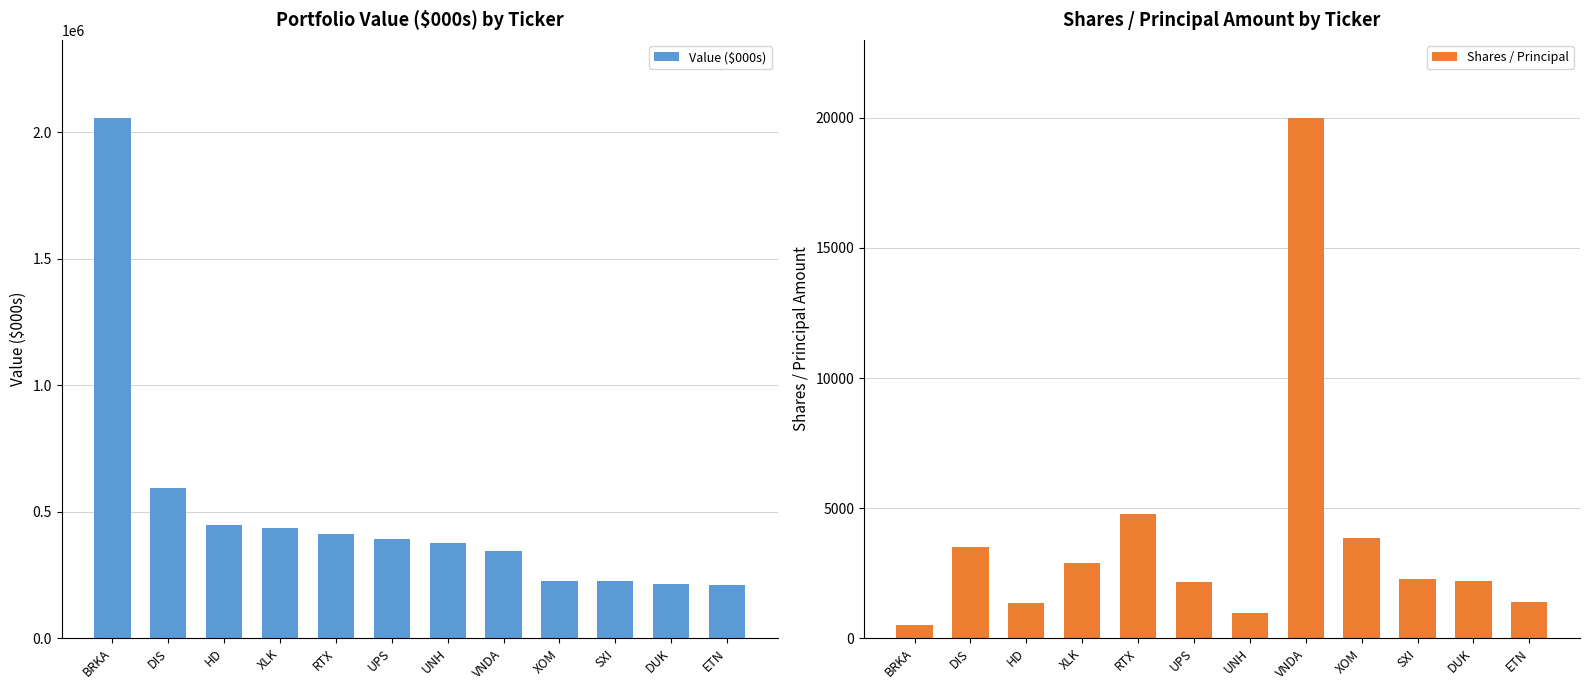

How many series are shown in this chart?

2